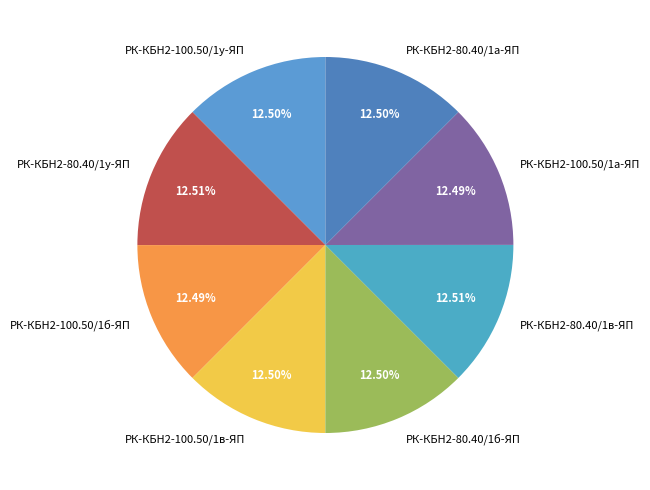

What is the ratio of the value at РК-КБН2-80.40/1а-ЯП to the value at РК-КБН2-80.40/1у-ЯП?

1.0